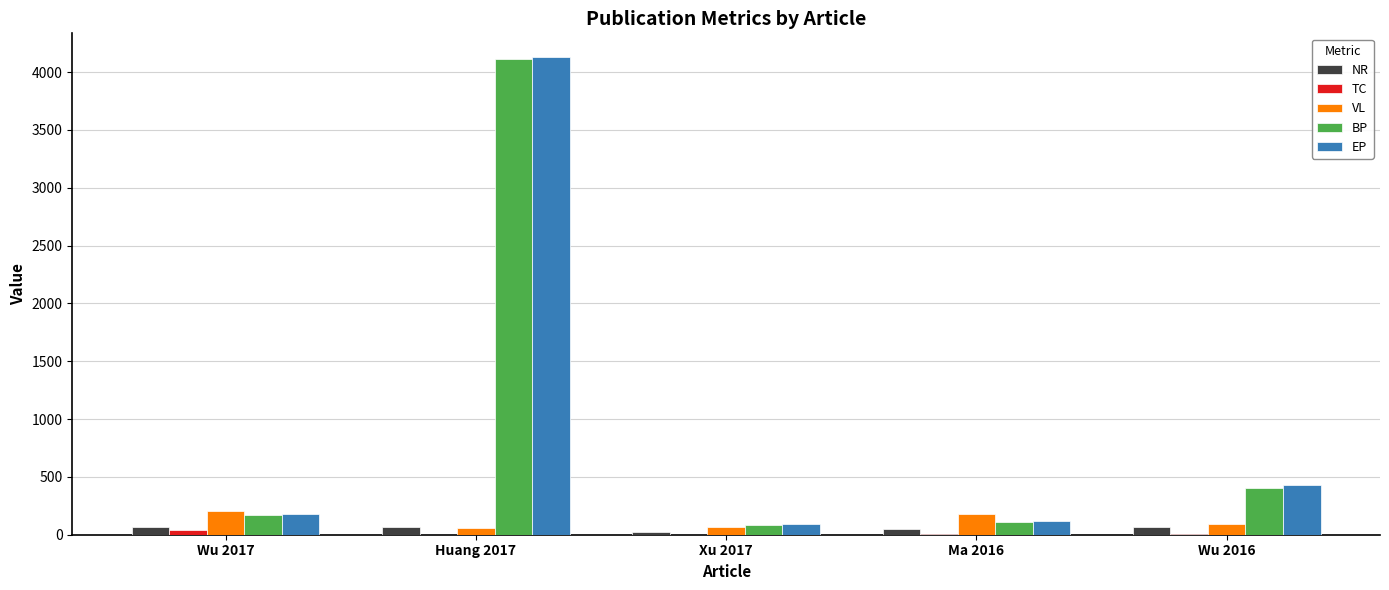

What is the highest value of the EP series?

4129